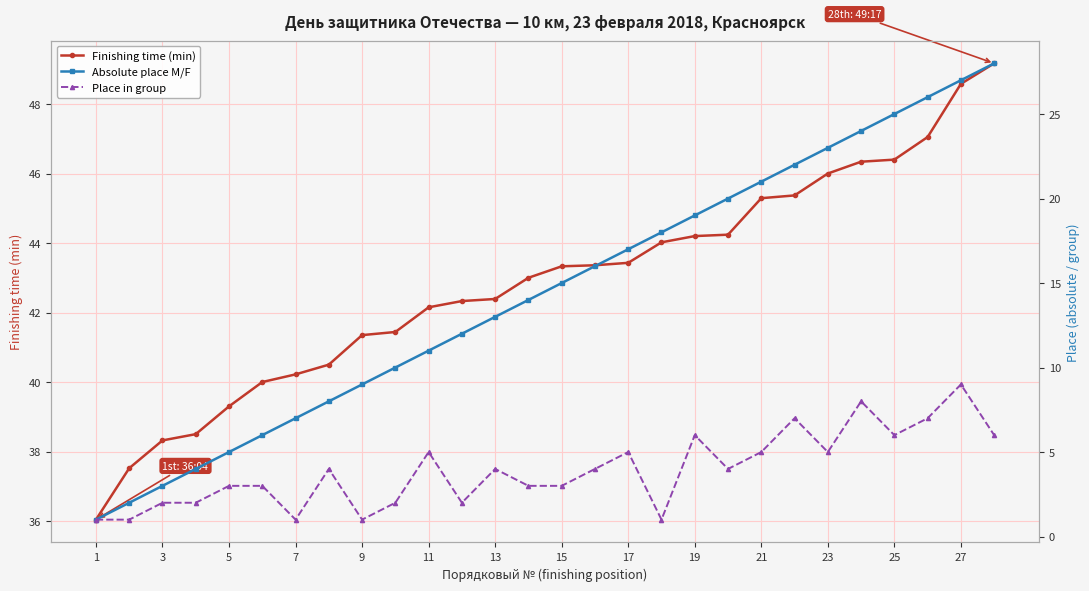

What is the label of the 28th point from the right?

1